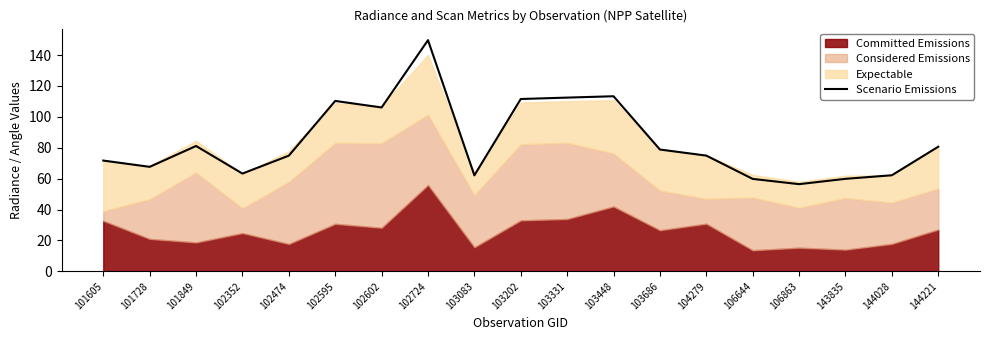

How many interior local peaks (higher than both neighbors) does the data have?

4